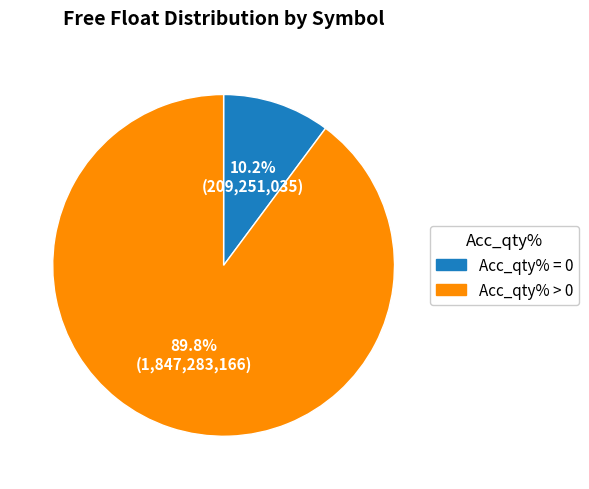

How many segments does this pie chart have?

2